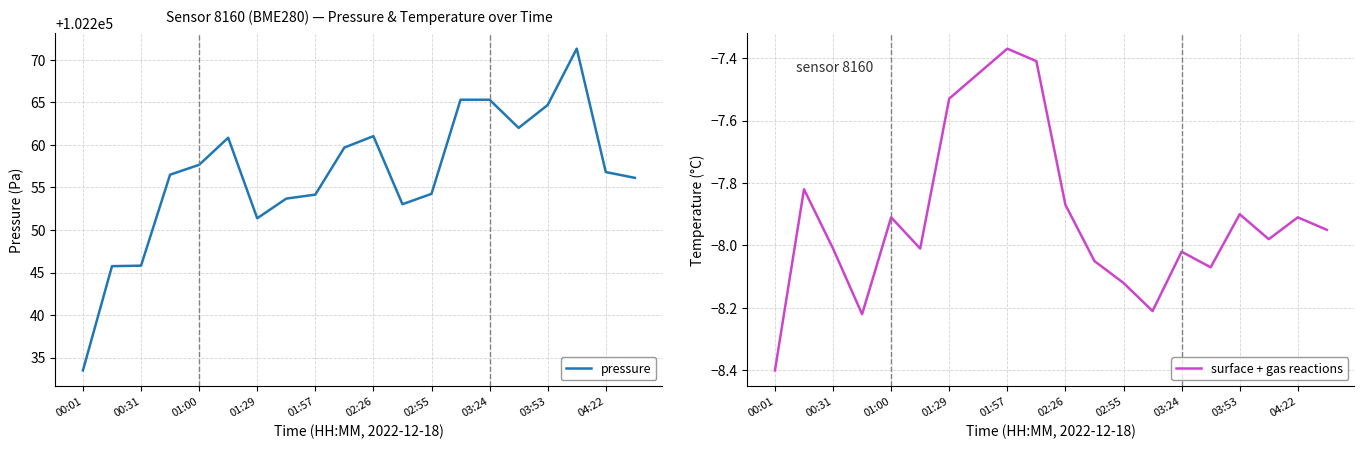

How many series are shown in this chart?

2